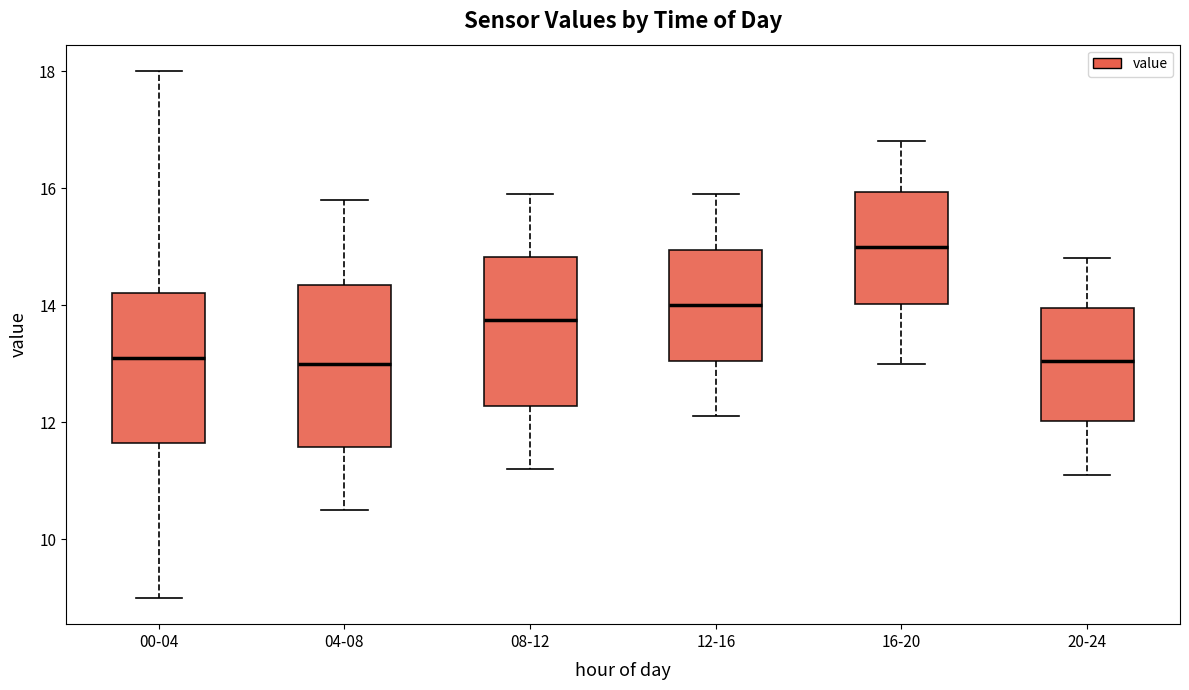

Which box's median line is the highest?

16-20